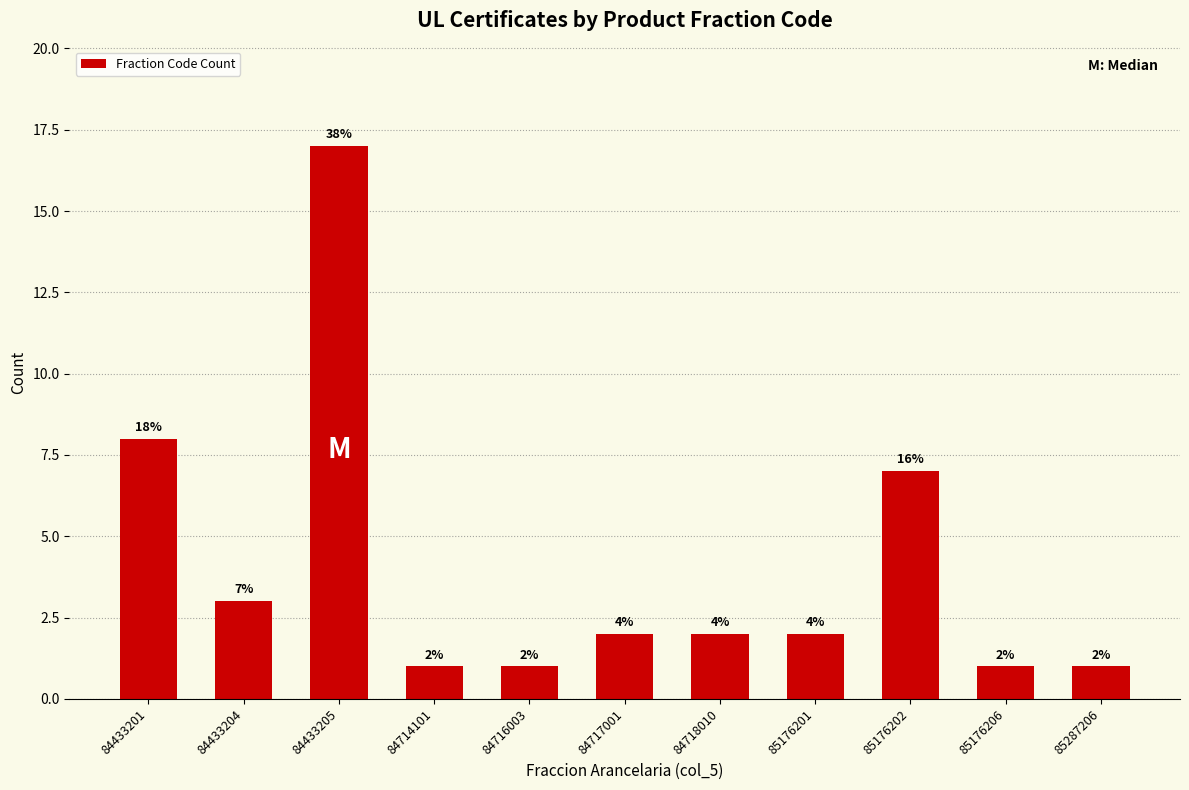

How many bars are there in total?

11